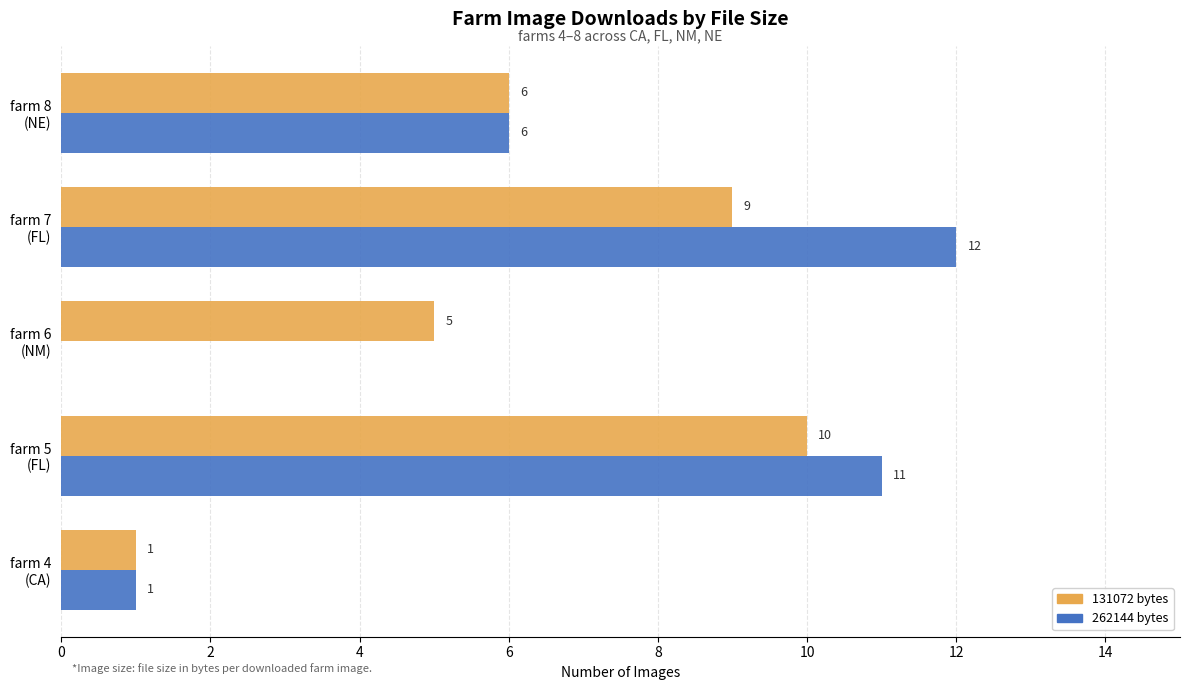

What is the maximum value for 262144 bytes?

12